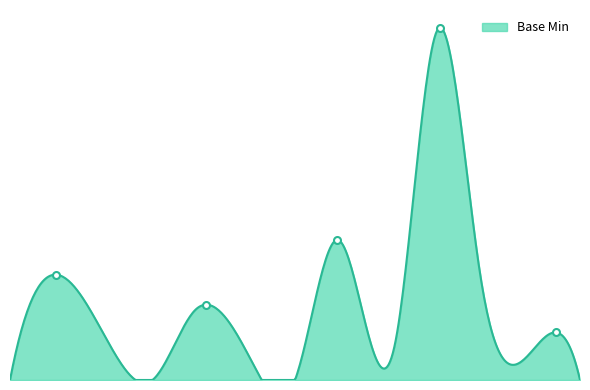

Is this an area chart (filled region under the line)?

Yes